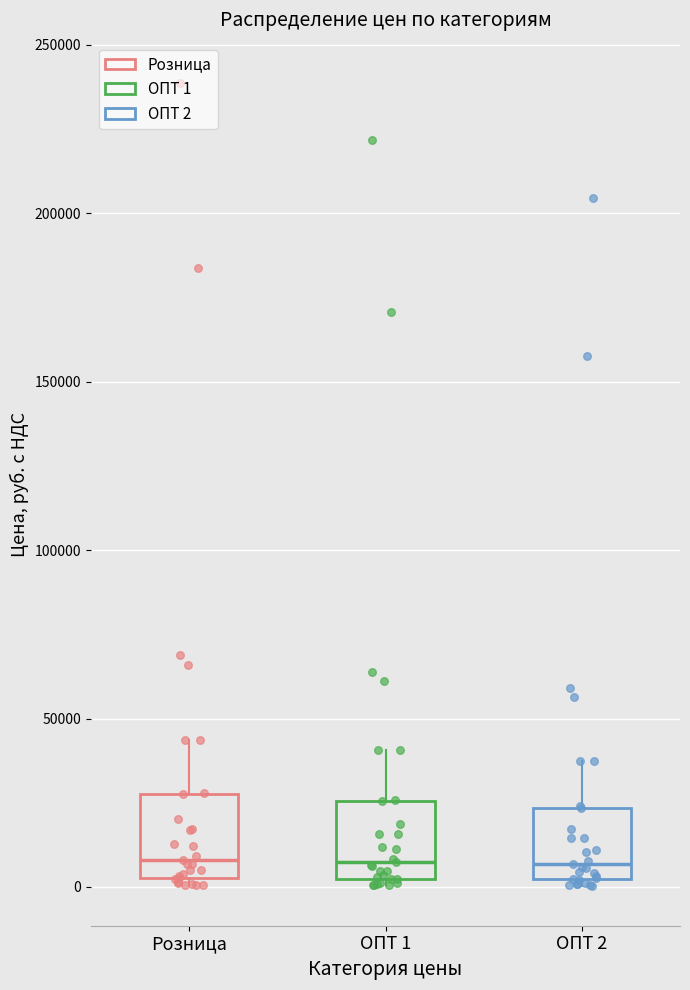

Where is the lower edge of the box for ОПТ 1 on the y-axis? The values are not printed on the chart, so give them approximately, as read against the axis.

0